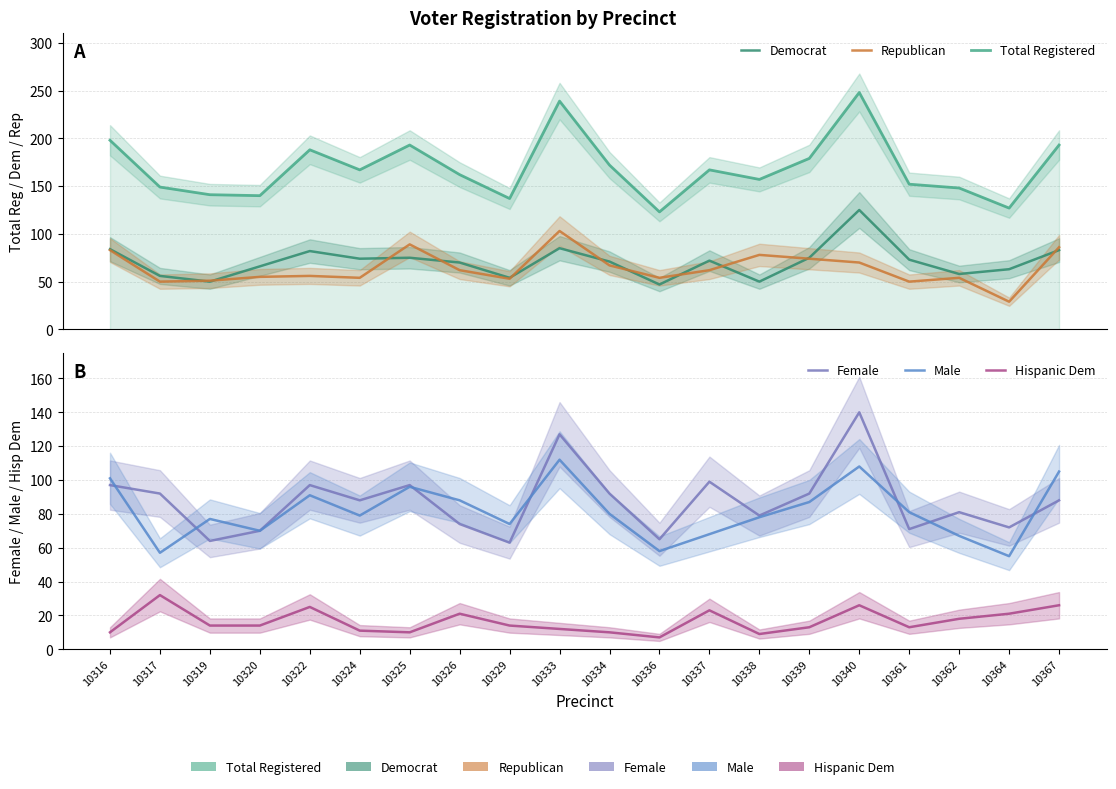

True or false: Democrat has a value of 63 at 10364.

True